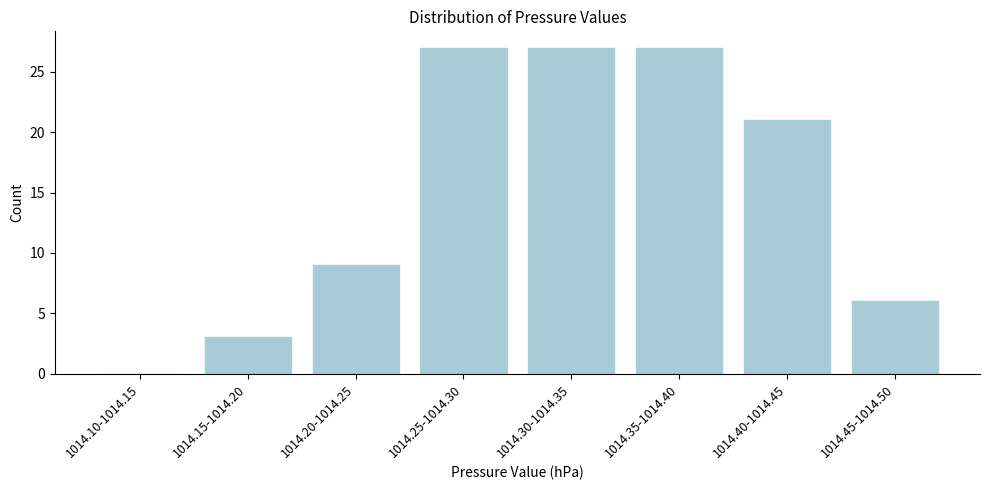

Reading left to right, transcribe all the data shown in this chart.

1014.10-1014.15=0	1014.15-1014.20=3	1014.20-1014.25=9	1014.25-1014.30=27	1014.30-1014.35=27	1014.35-1014.40=27	1014.40-1014.45=21	1014.45-1014.50=6